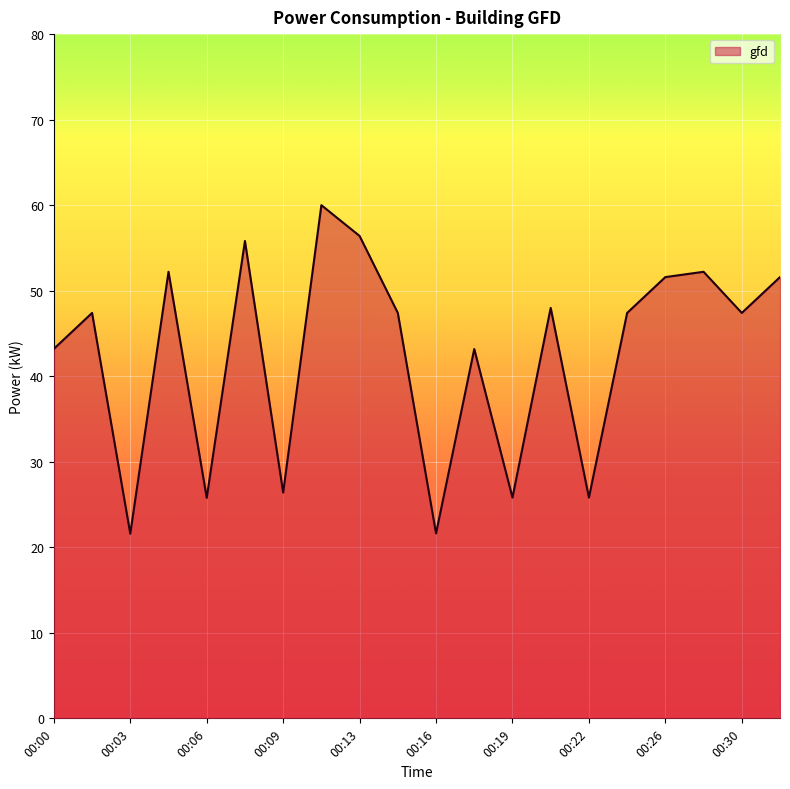

What is the maximum value shown in the chart?

60.0